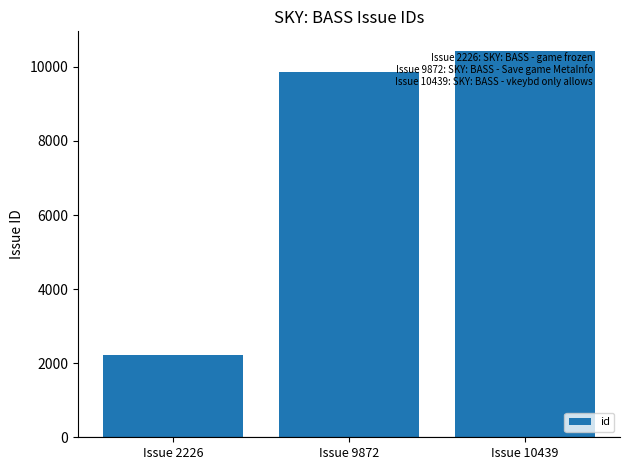

What is the average value?

7512